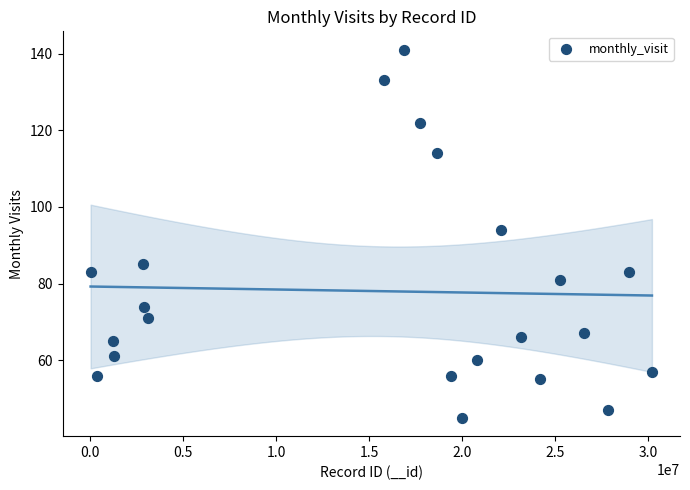

What is the range of Y values (max minus min)?

96